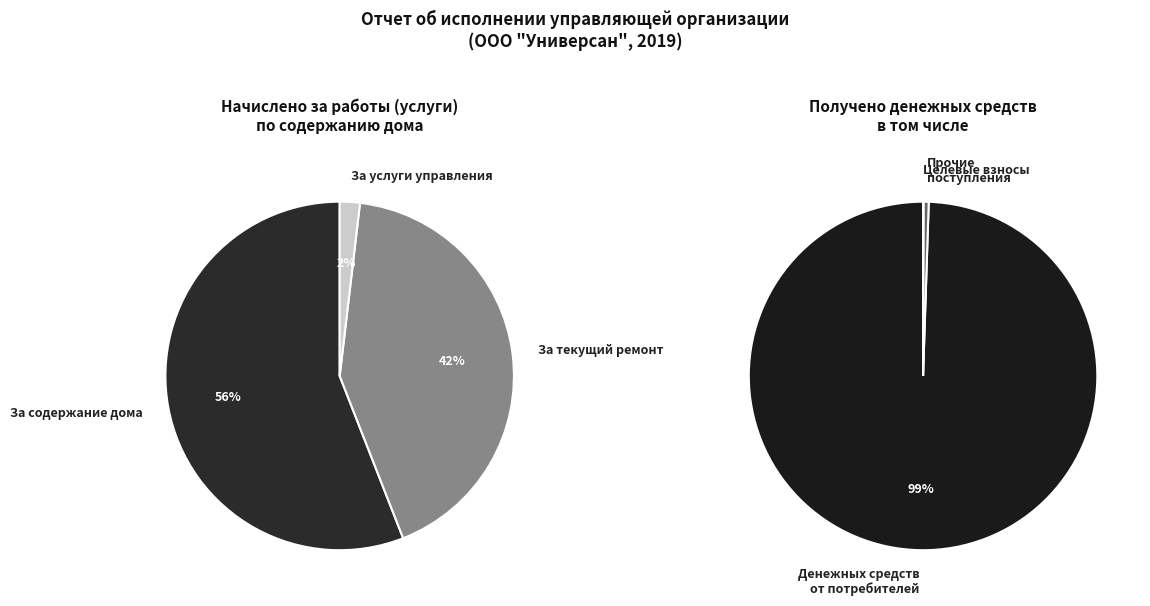

Which slice is the smallest?

Прочие поступления